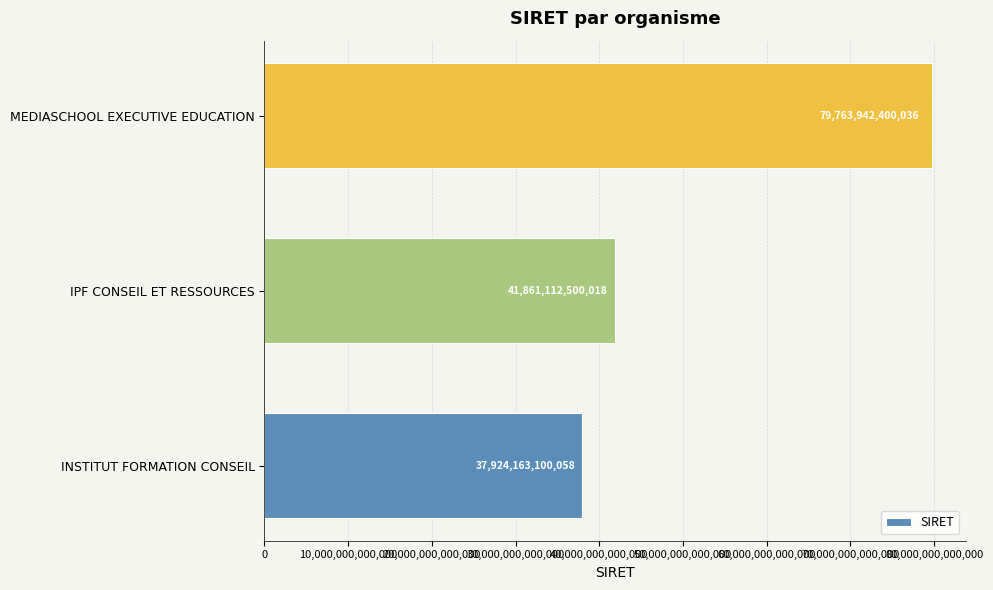

What is the difference between the maximum and minimum values?

41839779299978